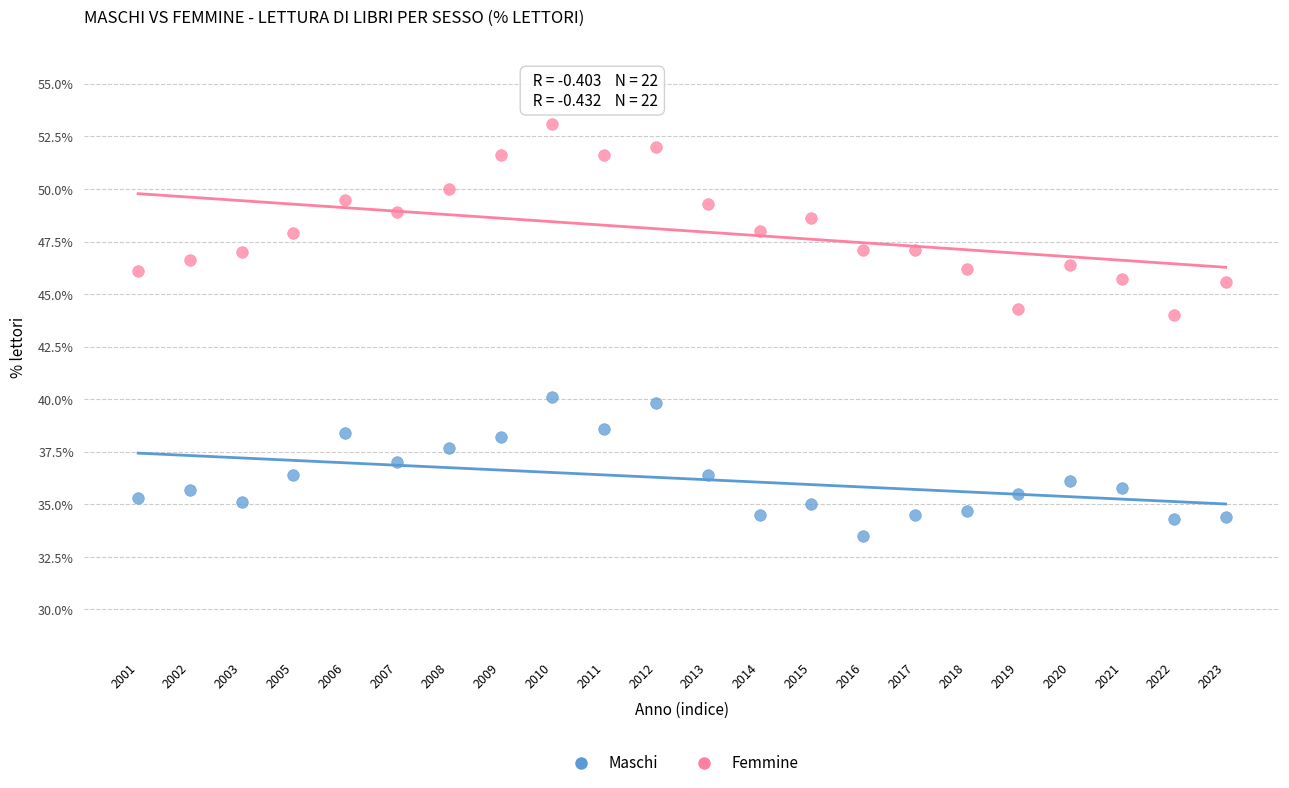

Across all data points, what is the range of Y values (max minus min)?

19.6